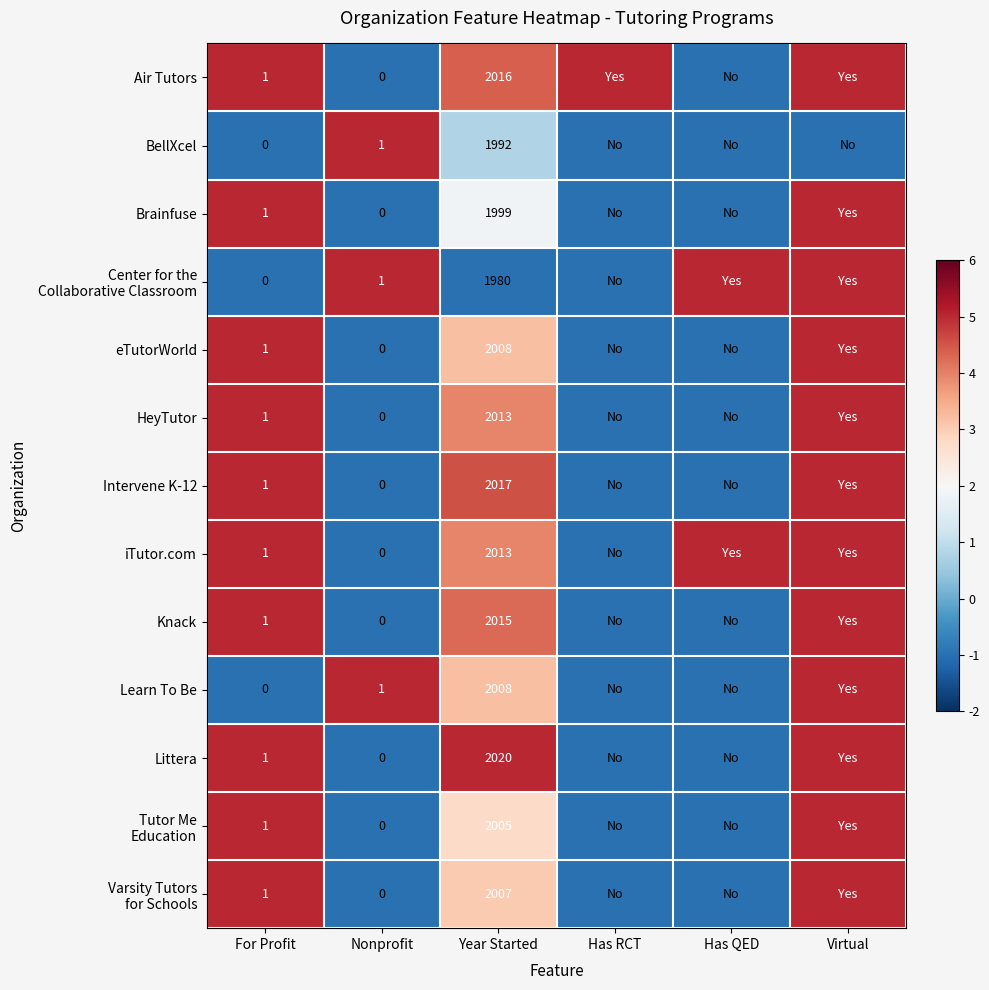

What is the total value across all series at Nonprofit?

3